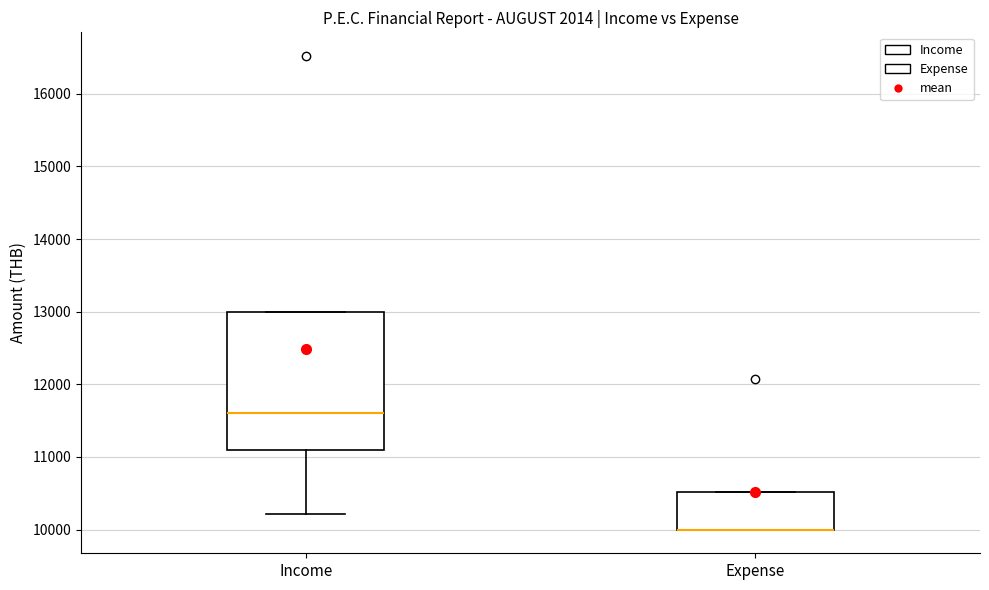

Reading left to right, read every box against the y-axis: the position of its median line, the range the box covers, and the ends of its whiskers. The values are not printed on the chart, so give them approximately, as read against the axis.

Income: median 11600, box 11100 to 13000, whiskers 10200 to 13000
Expense: median 10000 (drawn on the box's lower edge), box 10000 to 10500, whiskers 10000 to 10500